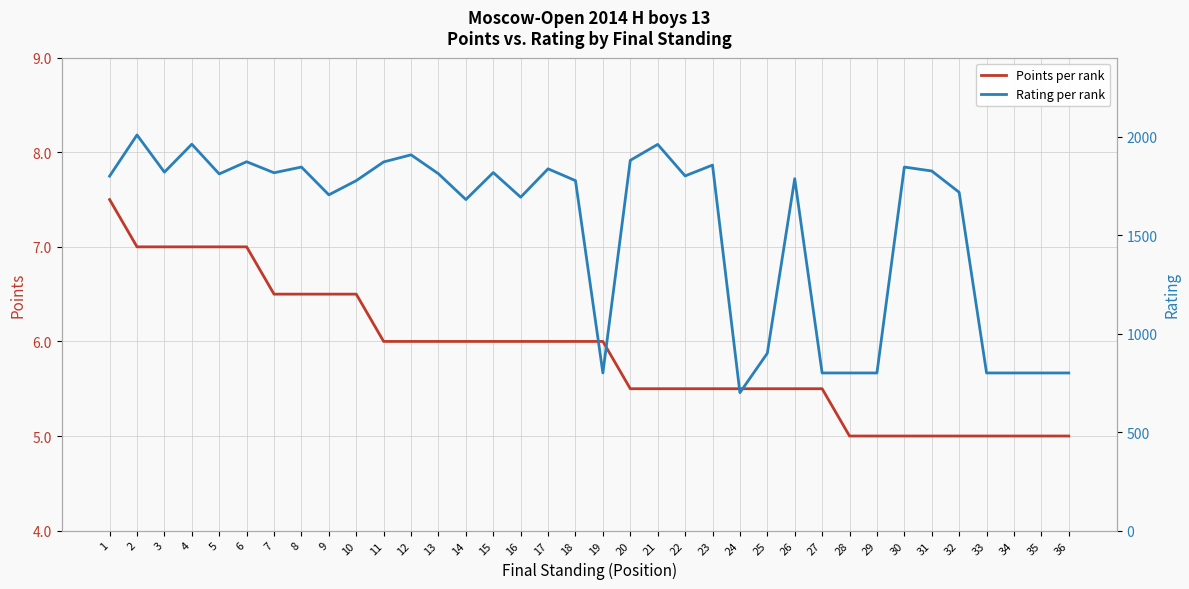

At which label does Points per rank reach its minimum?

28